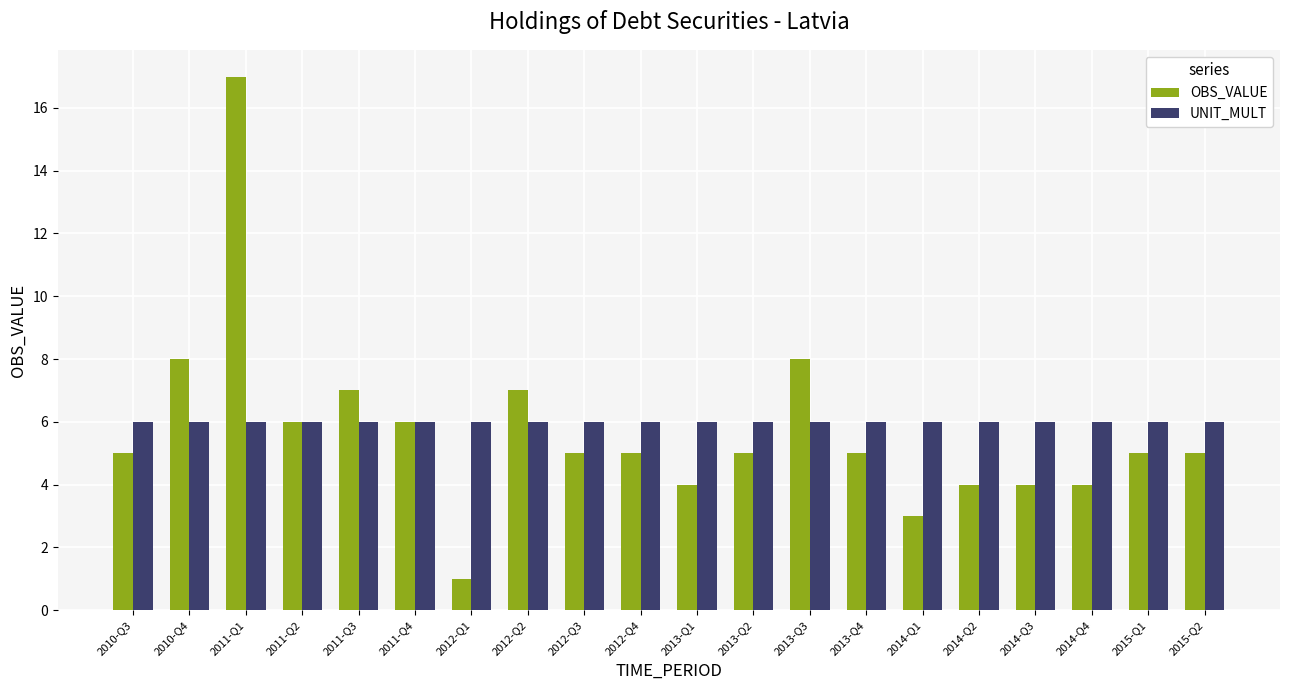

Reading left to right, what are all the values shown in this chart?

OBS_VALUE: 5	8	17	6	7	6	1	7	5	5	4	5	8	5	3	4	4	4	5	5
UNIT_MULT: 6	6	6	6	6	6	6	6	6	6	6	6	6	6	6	6	6	6	6	6